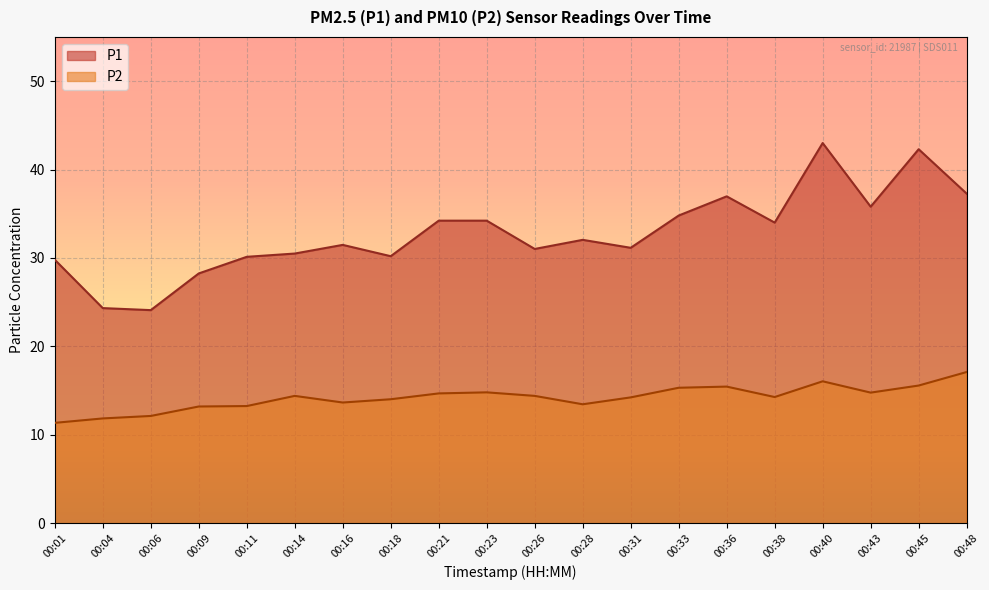

How many lines are shown in the chart?

2